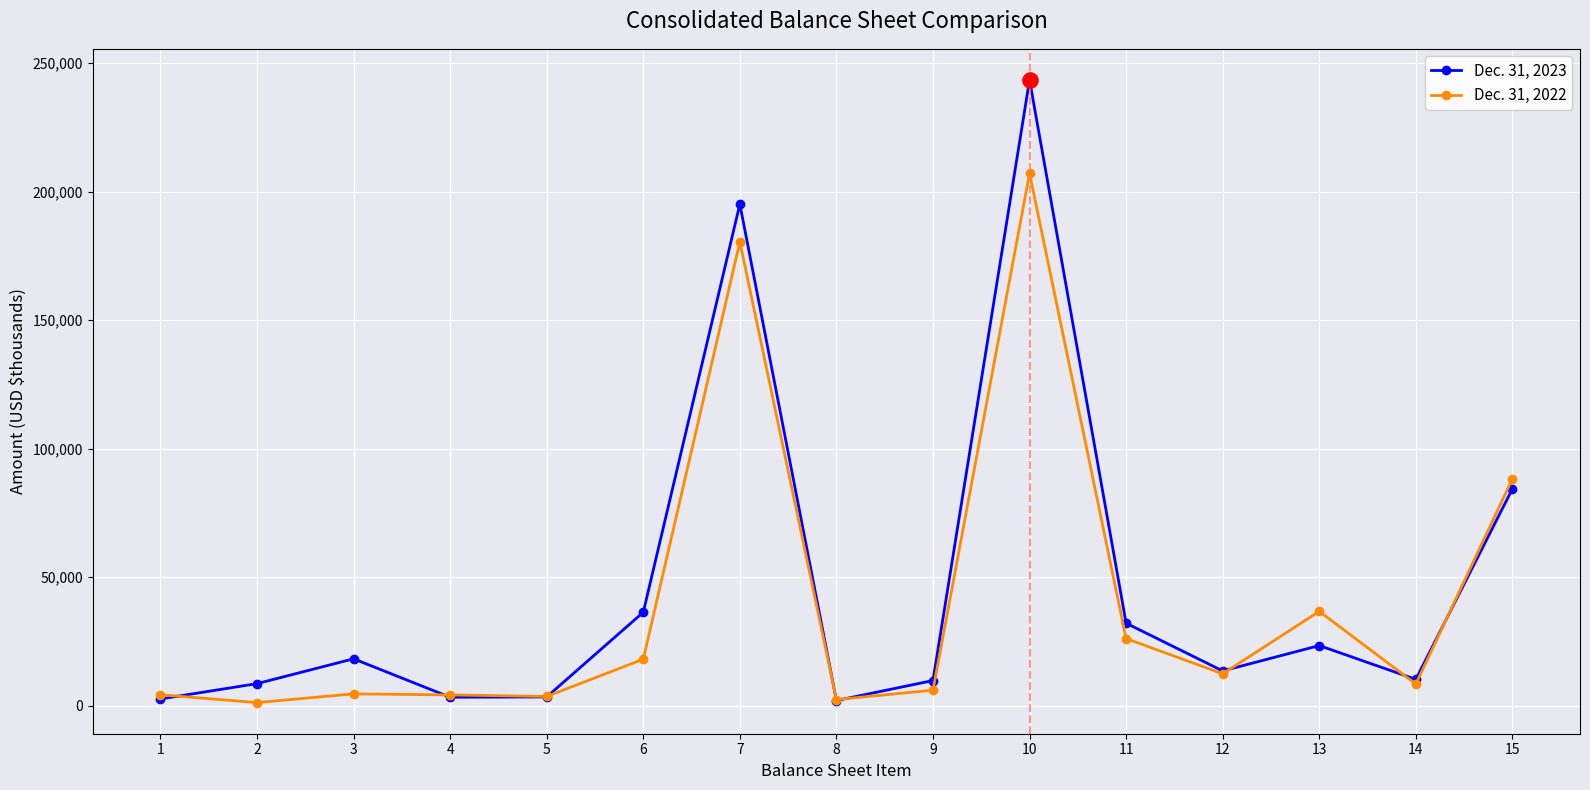

What are all the series names shown in the legend?

Dec. 31, 2023, Dec. 31, 2022